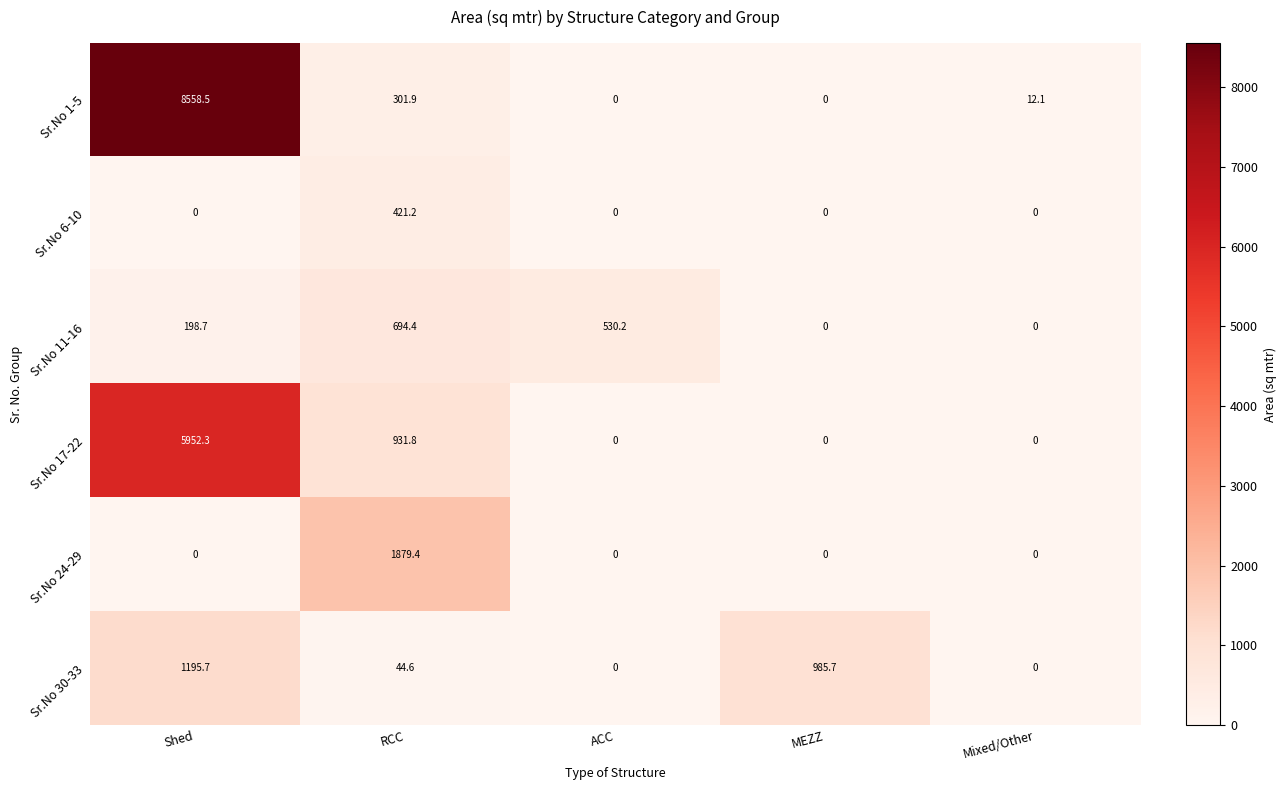

At how many categories does at least one series exceed 4158?

1